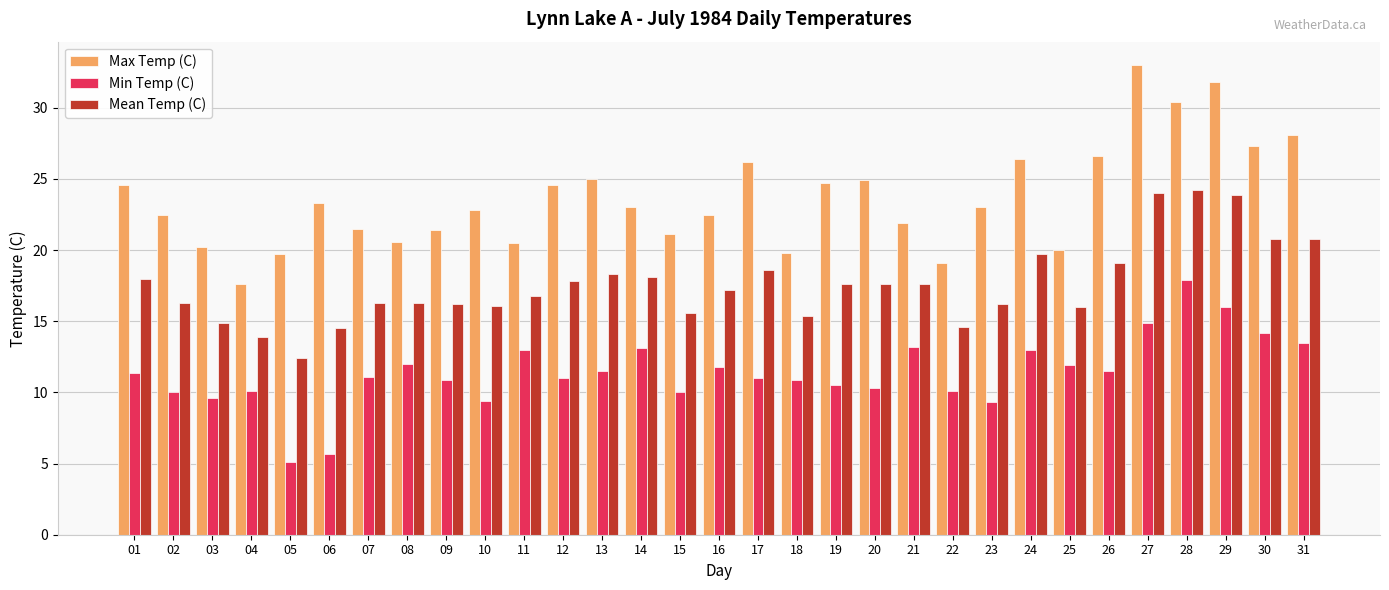

At which label does Max Temp (C) reach its minimum?

04